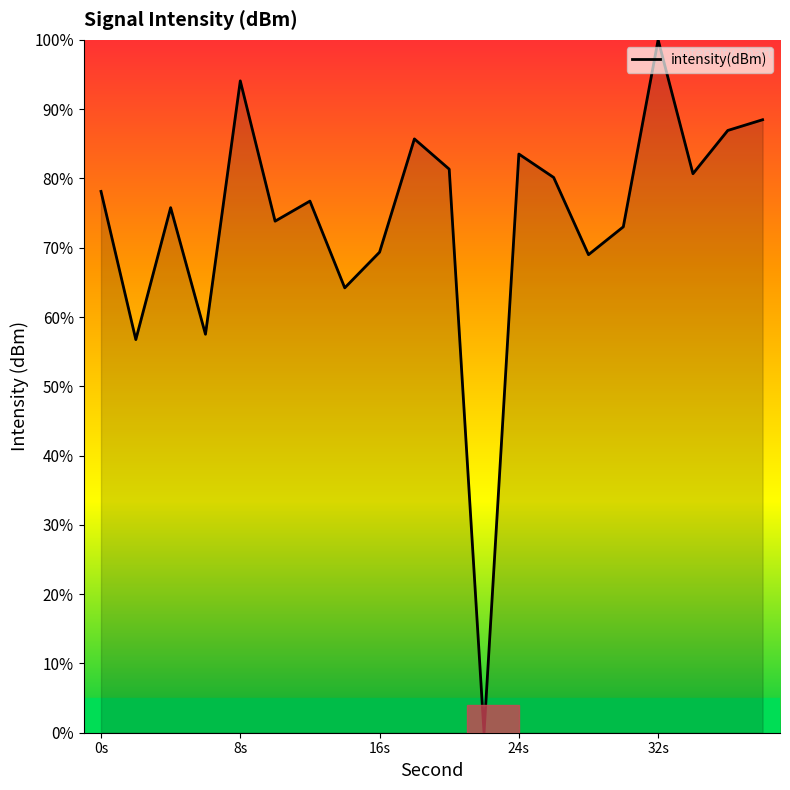

What is the difference between the maximum and minimum values?

100.0